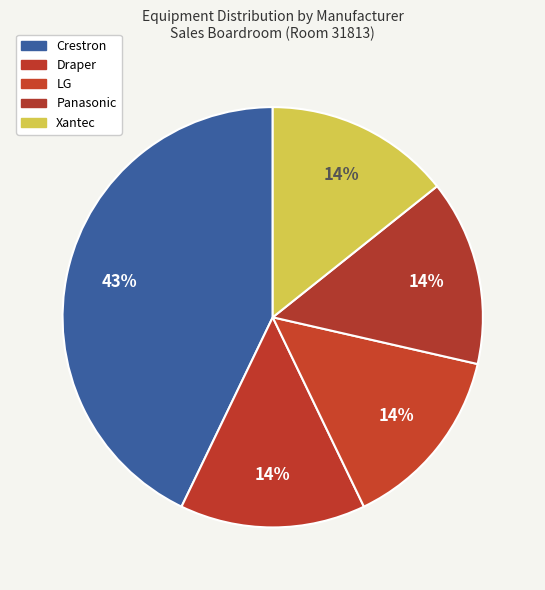

To the nearest percent, what is the combined percentage of Panasonic and Draper?

29%